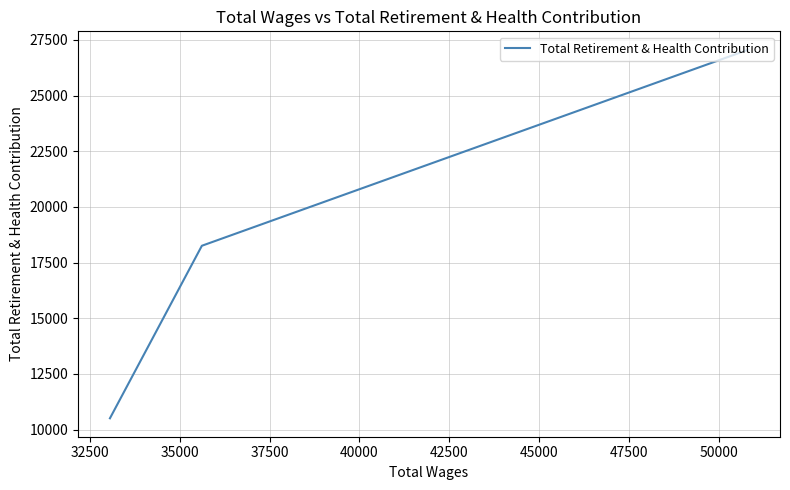

How many lines are shown in the chart?

1